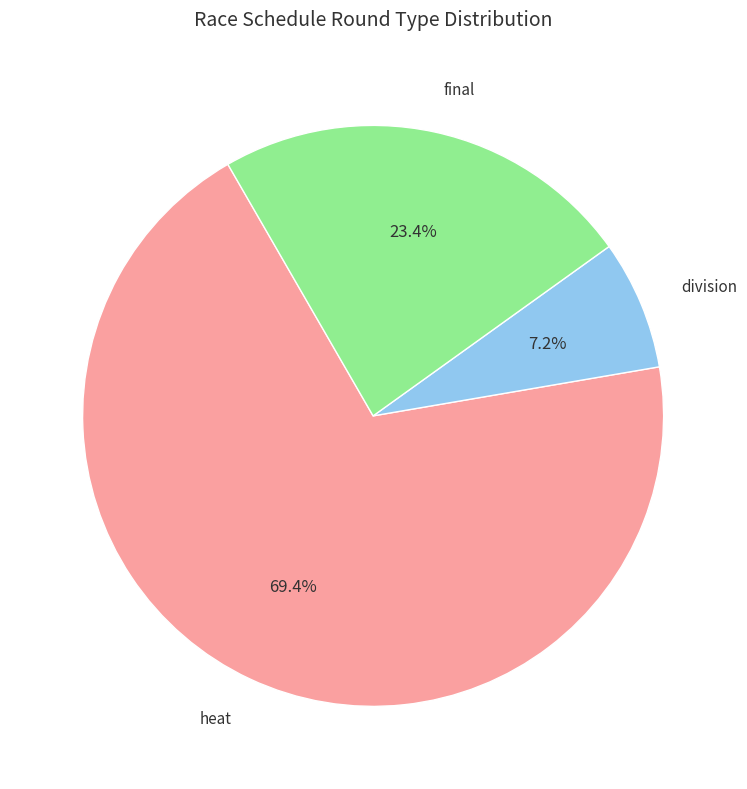

Is there a majority slice in this chart?

Yes